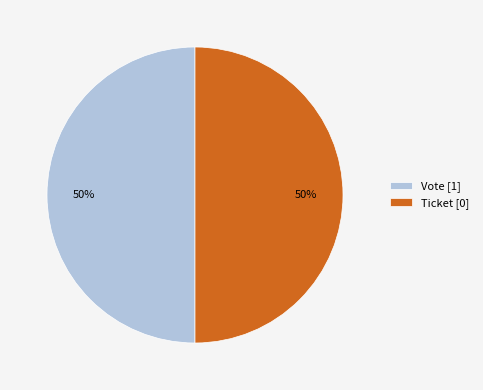

Is it true that Ticket [0] is 58% of the pie?

False